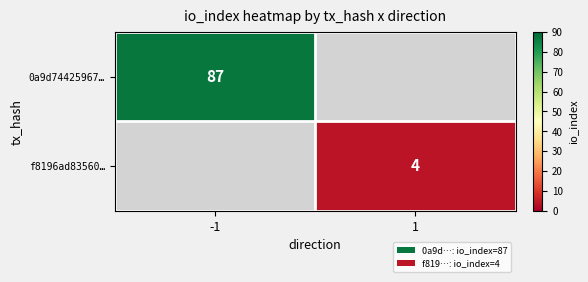

At how many categories does at least one series exceed 33?

1